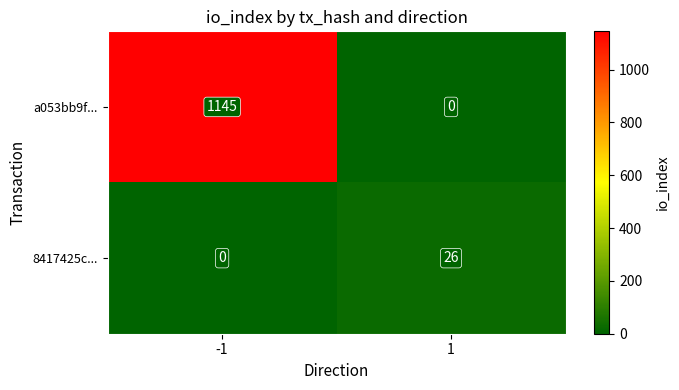

What is the difference between the maximum and minimum values in the a053bb9f... series?

1145